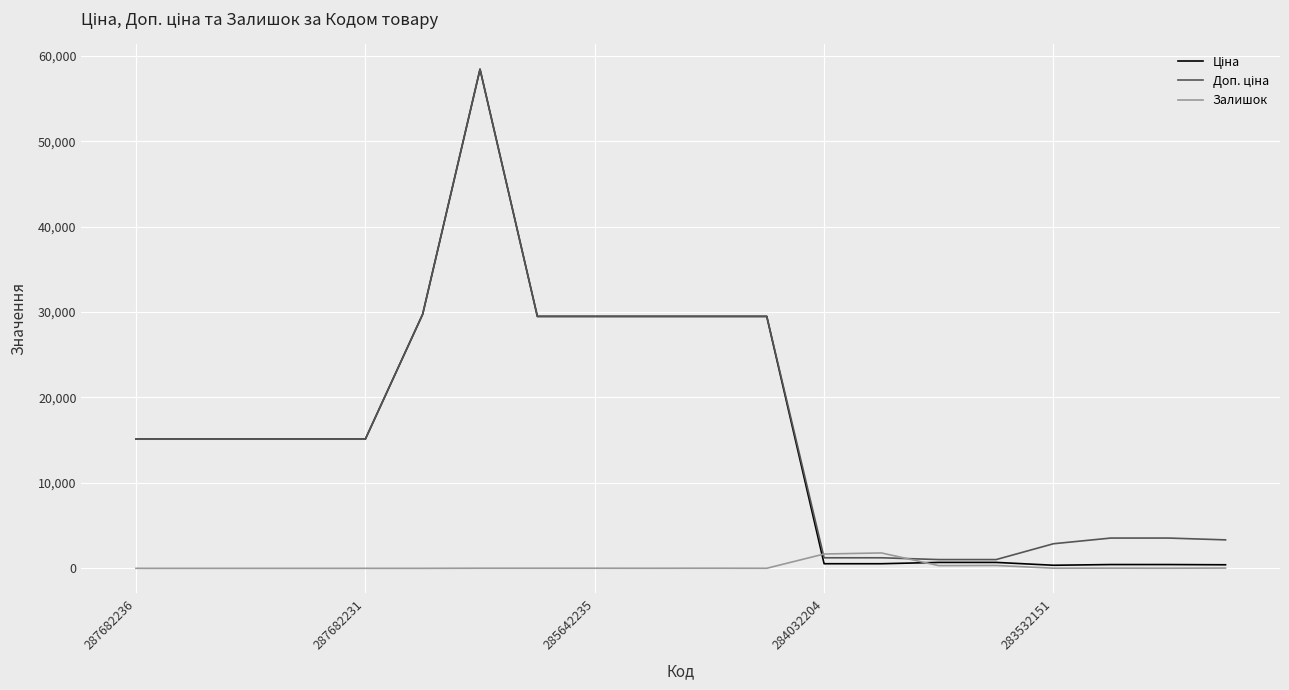

What is the greatest value displayed?

58426.5